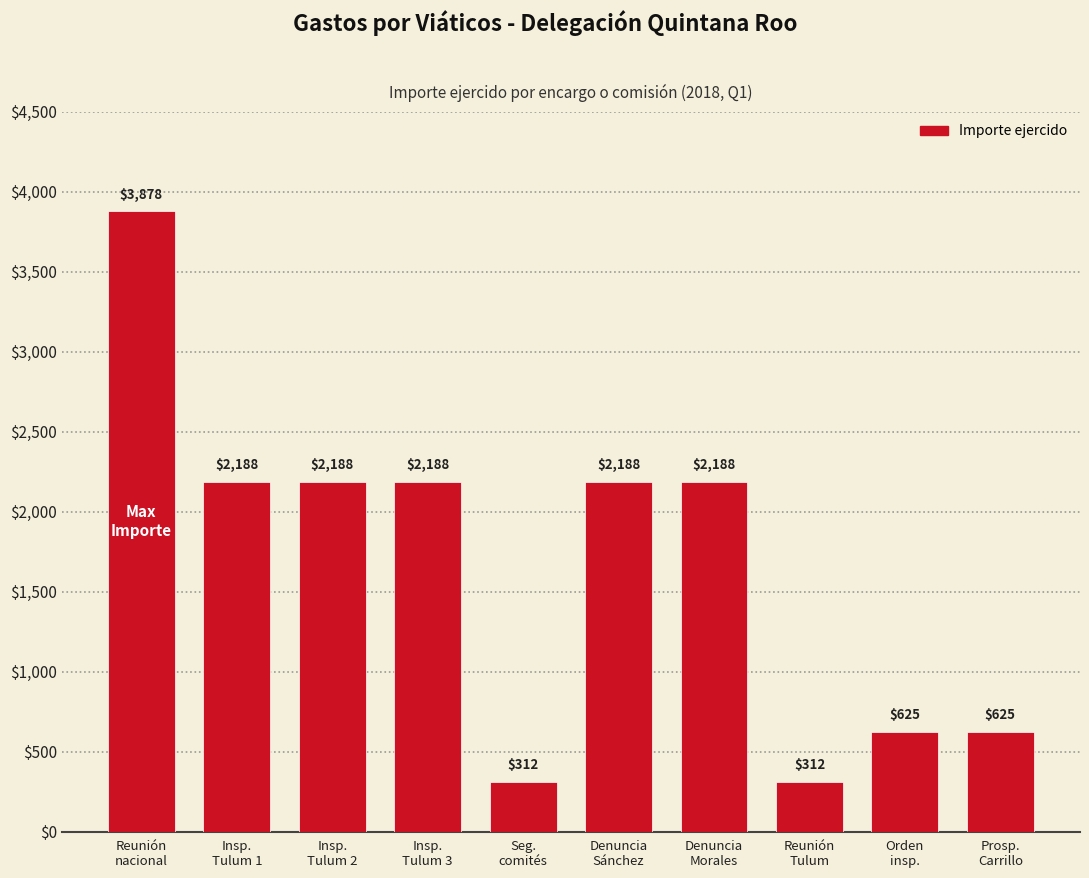

What is the maximum value shown in the chart?

3878.4